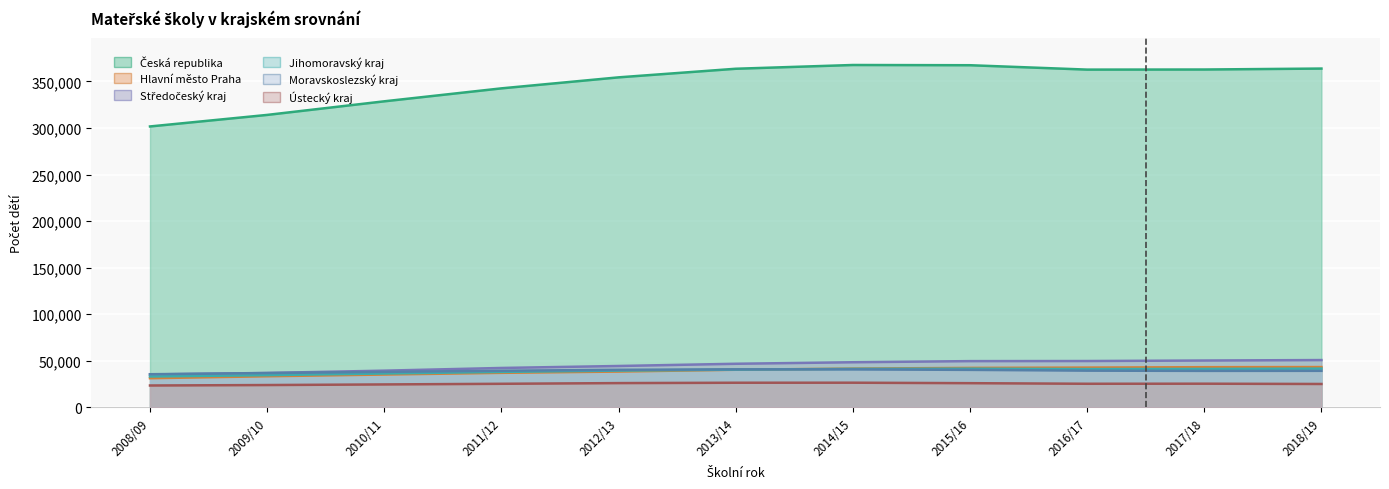

Is the value of Česká republika at 2010/11 greater than the value of Hlavní město Praha at 2009/10?

Yes